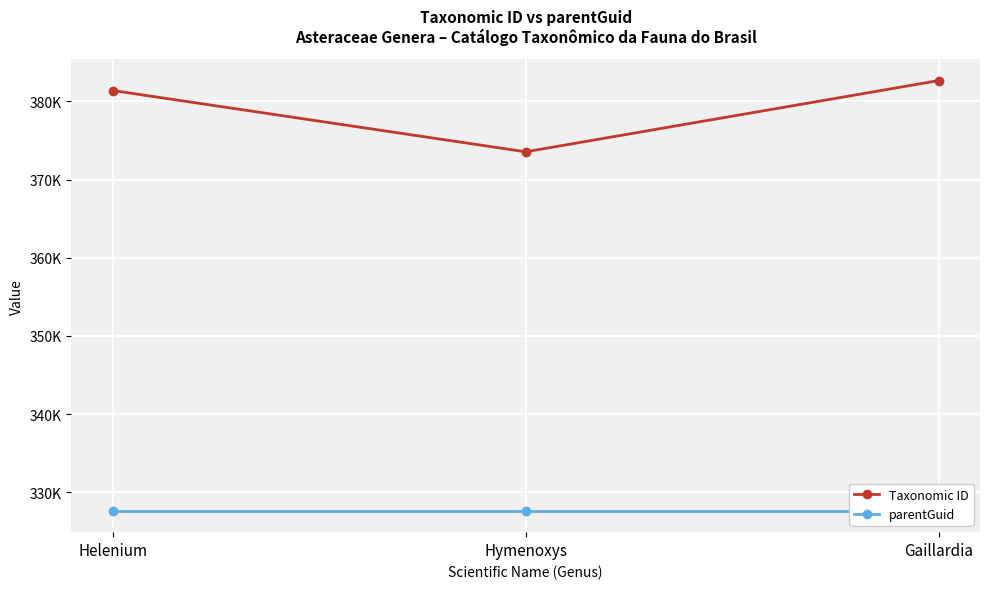

What are all the series names shown in the legend?

Taxonomic ID, parentGuid